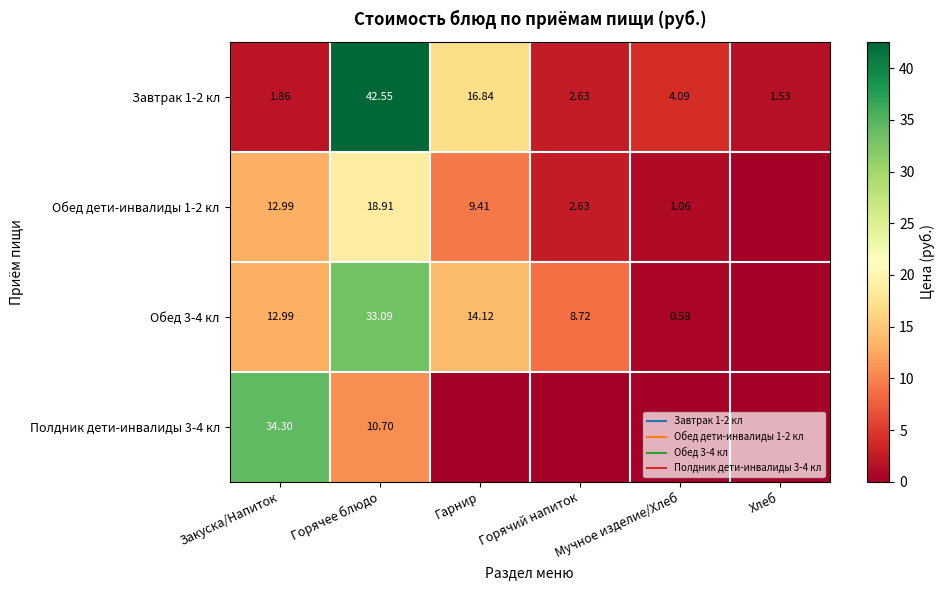

Is it true that Обед дети-инвалиды 1-2 кл equals 0.9 at Горячий напиток?

False